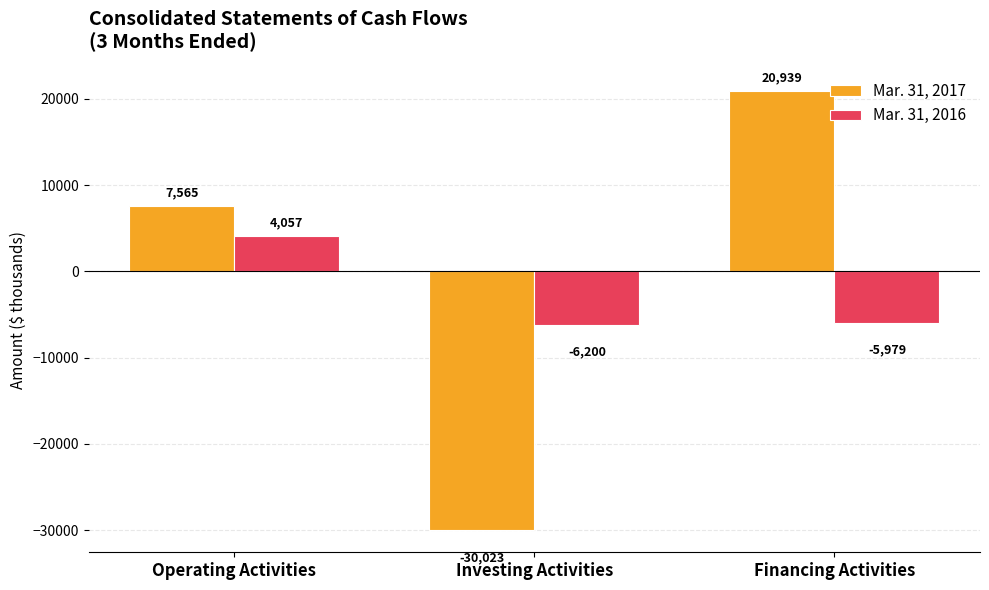

What is the label of the 3rd bar from the left?

Financing Activities